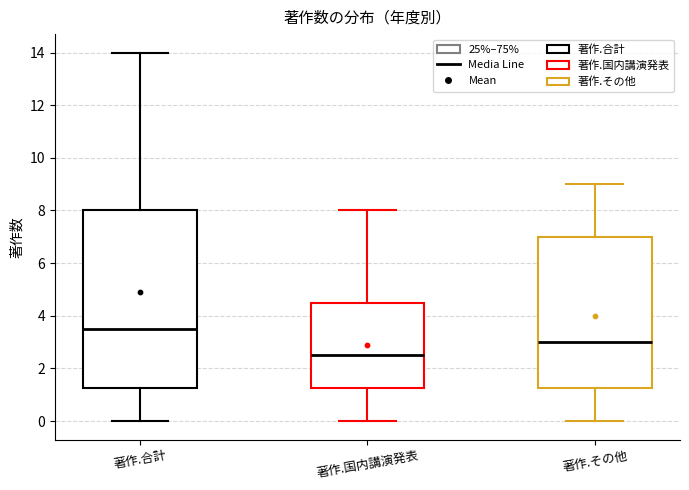

Which box has the highest median line?

著作.合計